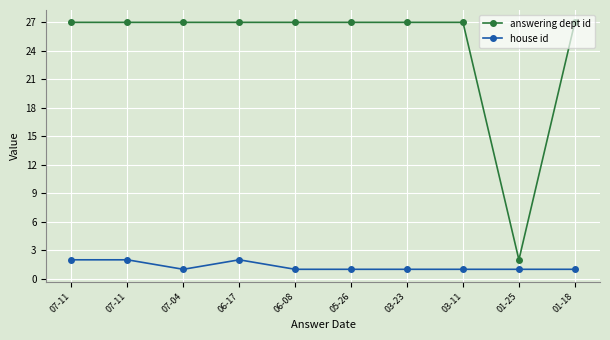

Reading right to left, extract all data points from this chart.

answering dept id: 27	2	27	27	27	27	27	27	27	27
house id: 1	1	1	1	1	1	2	1	2	2